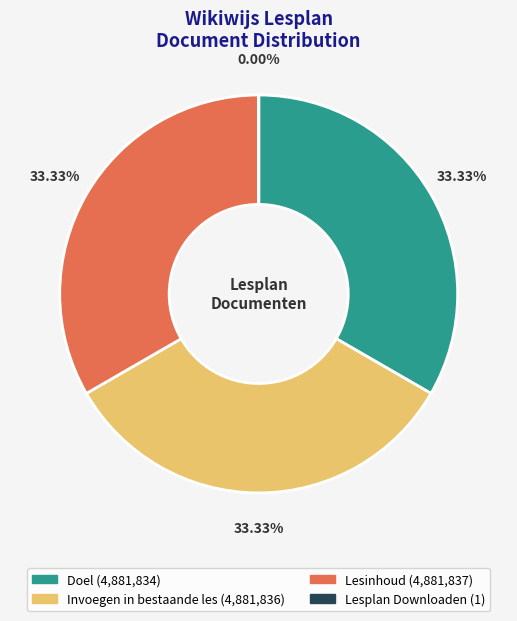

Which has a higher value, Lesplan Downloaden or Lesinhoud?

Lesinhoud